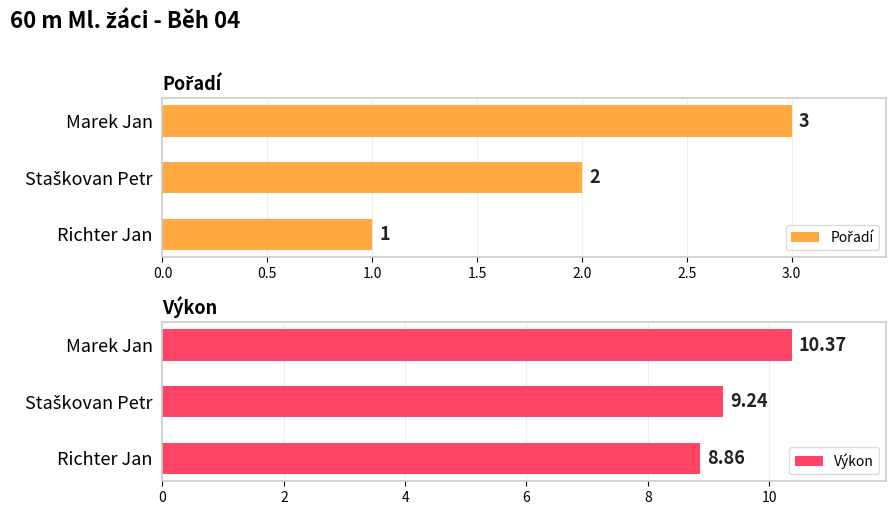

What is the minimum value for Pořadí?

1.0